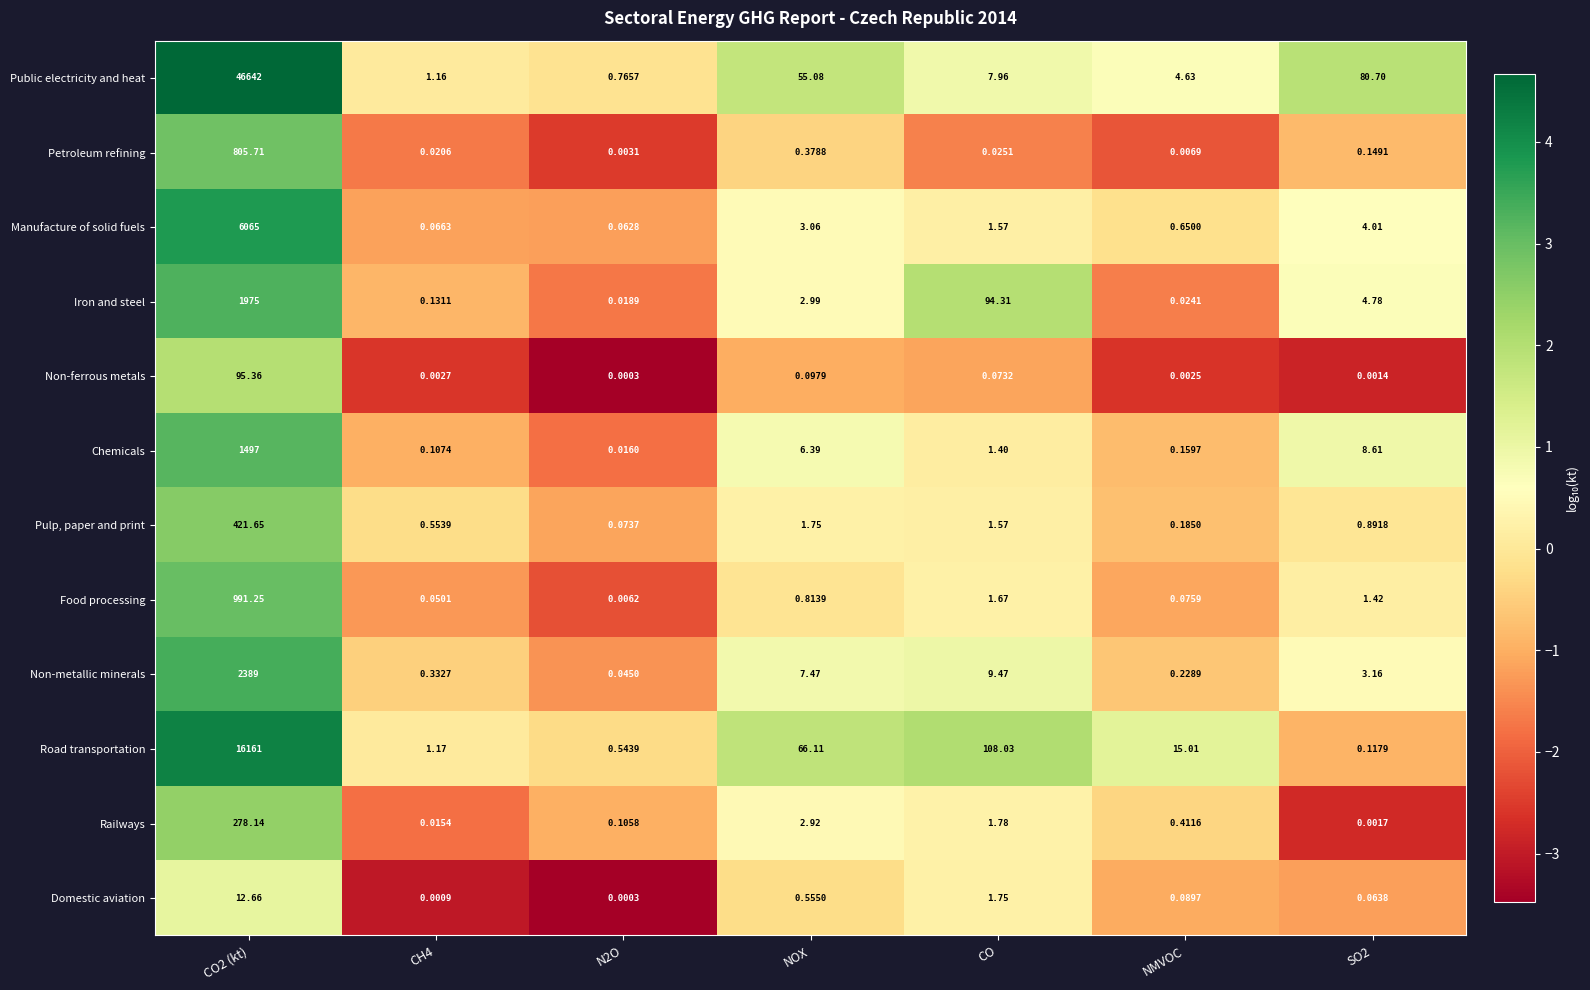

At which label is Railways closest to 139?

NOX